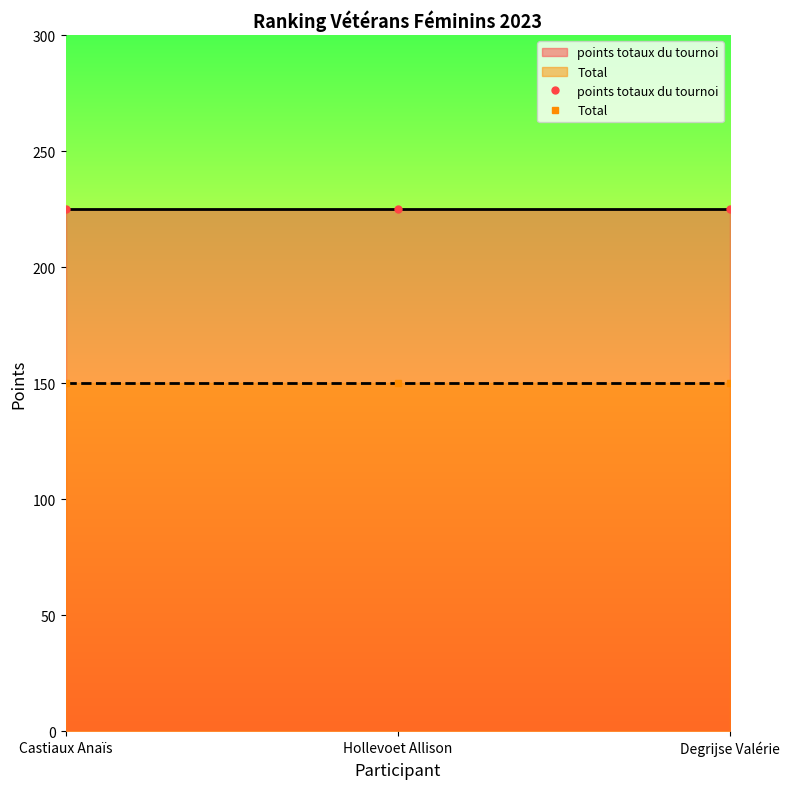

What is the spread (max minus min) of values at Castiaux Anaïs?

75